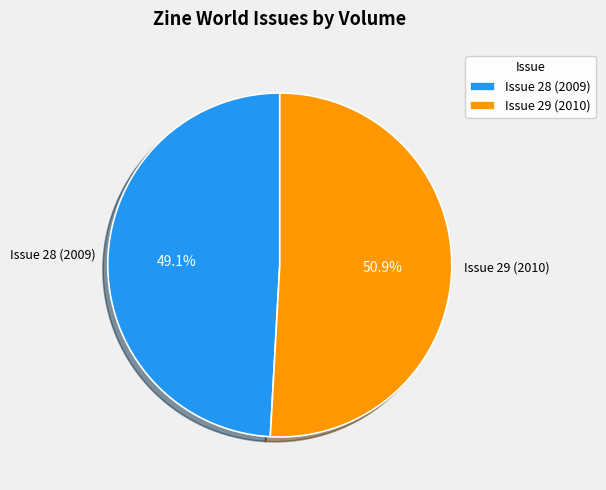

The Issue 29 (2010) slice represents 51% of the pie. True or false?

True